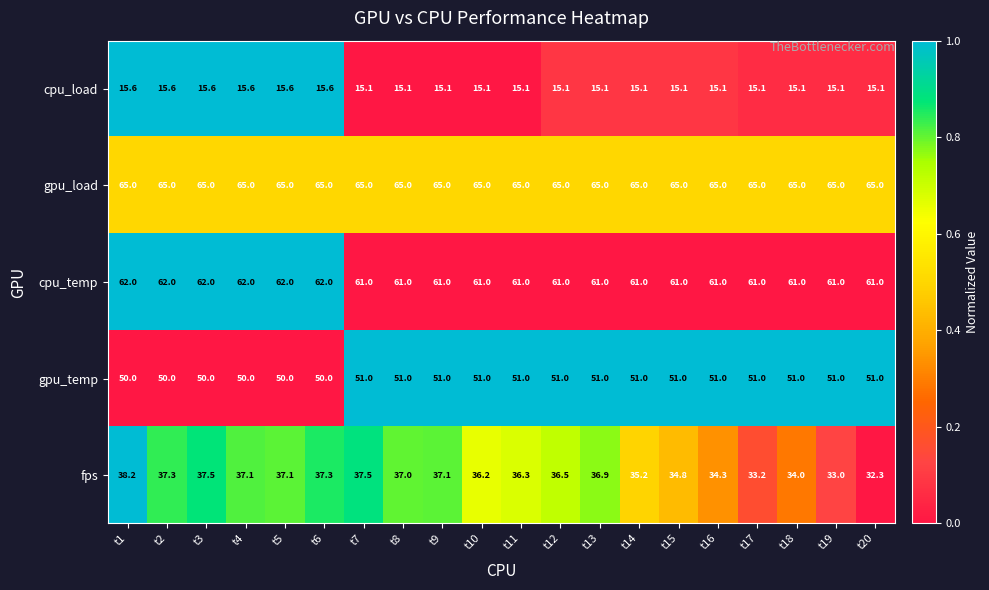

At t18, list the series in order from largest to smallest.

gpu_load, cpu_temp, gpu_temp, fps, cpu_load